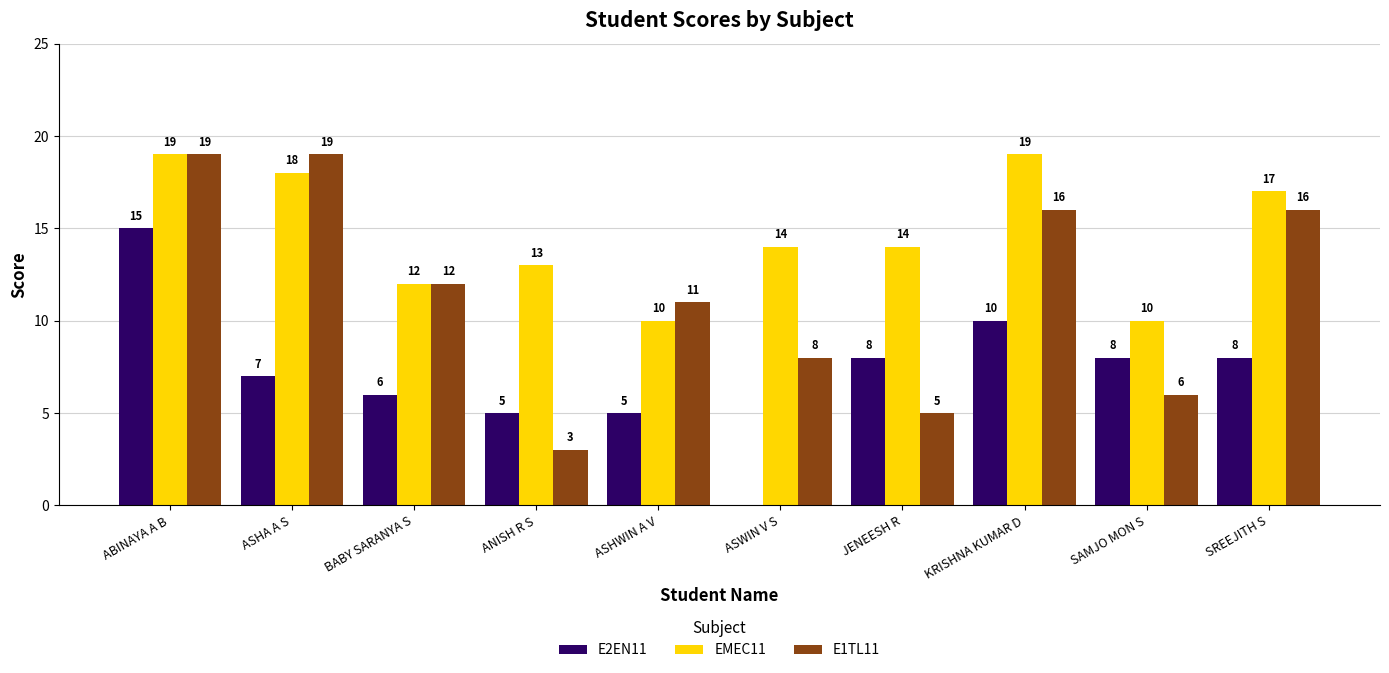

Where is E2EN11 nearest to the value 7?

ASHA A S